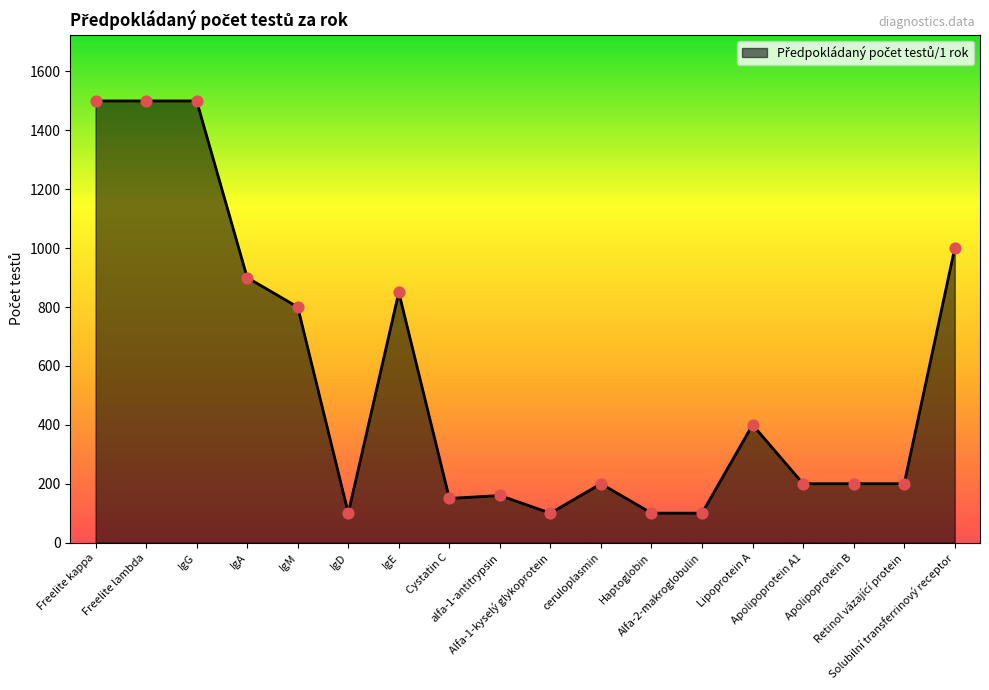

What is the change in value from Lipoprotein A to Retinol vázající protein?

-200